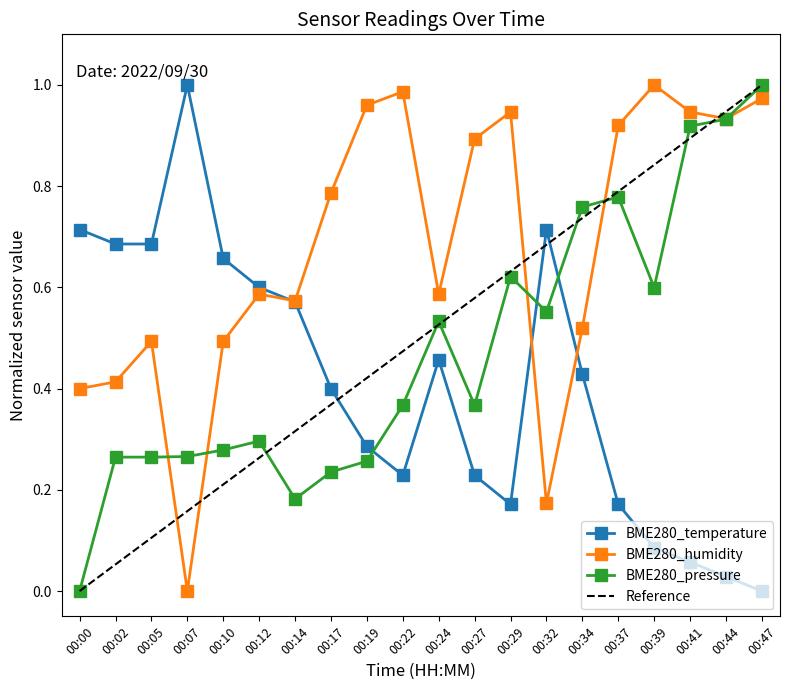

What is the difference between the maximum and minimum values in the BME280_temperature series?

1.0